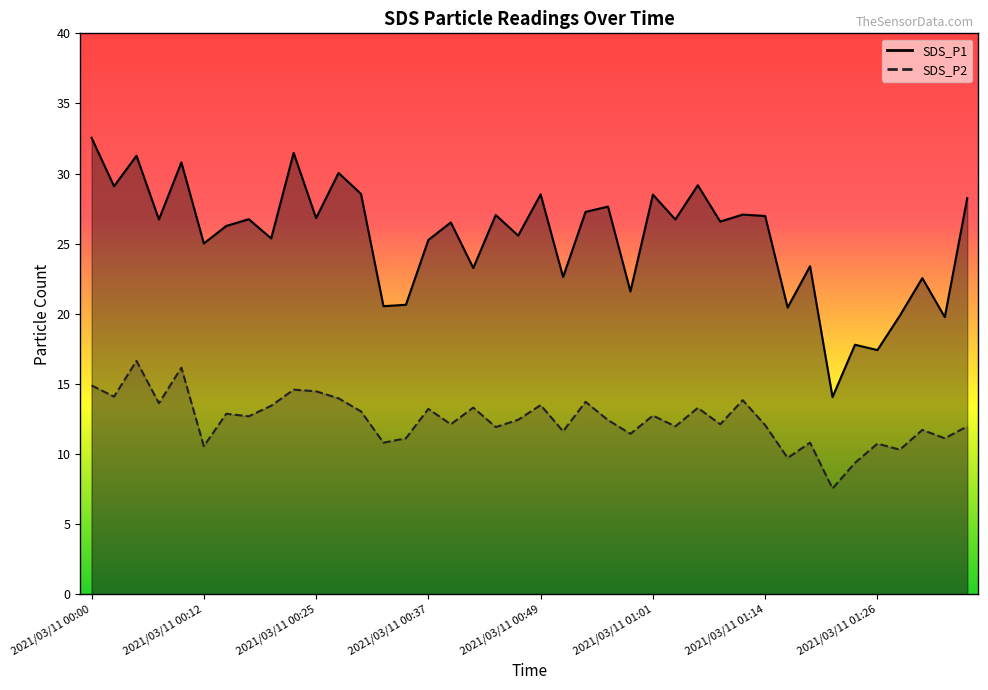

What is the average value of the SDS_P1 series?

25.4